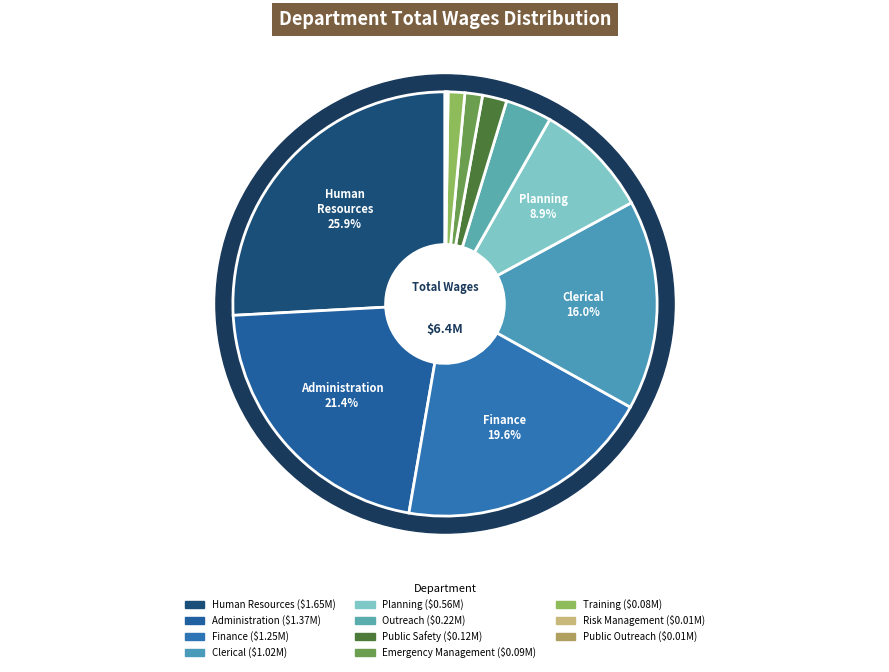

The Risk Management slice represents 7% of the pie. True or false?

False